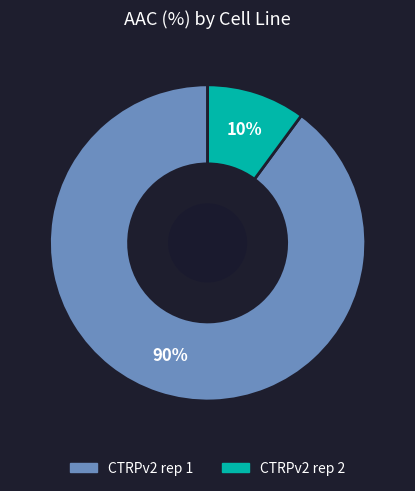

Does CTRPv2 rep 2 represent more than half of the total?

No